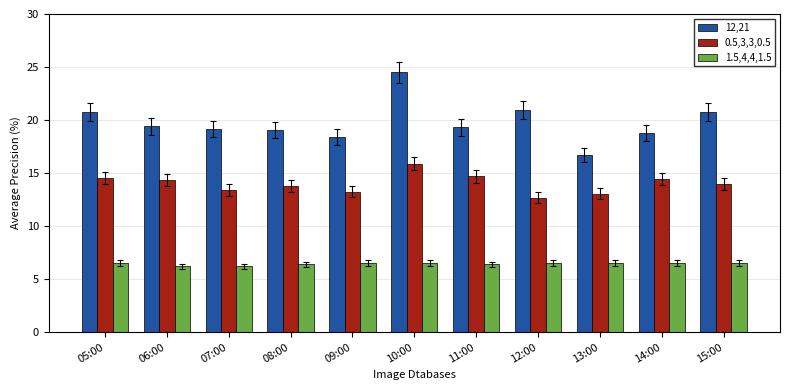

How many bars are there in each group?

3